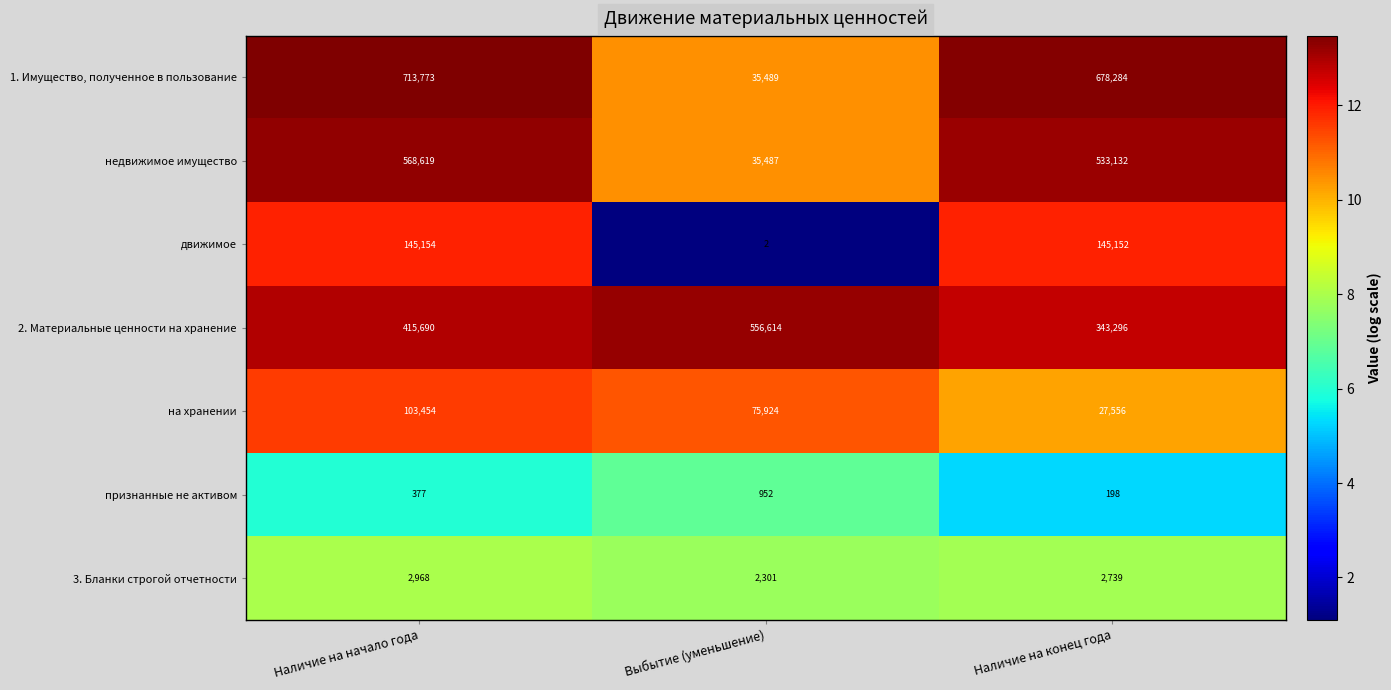

True or false: недвижимое имущество has a value of 533132 at Наличие на конец года.

True